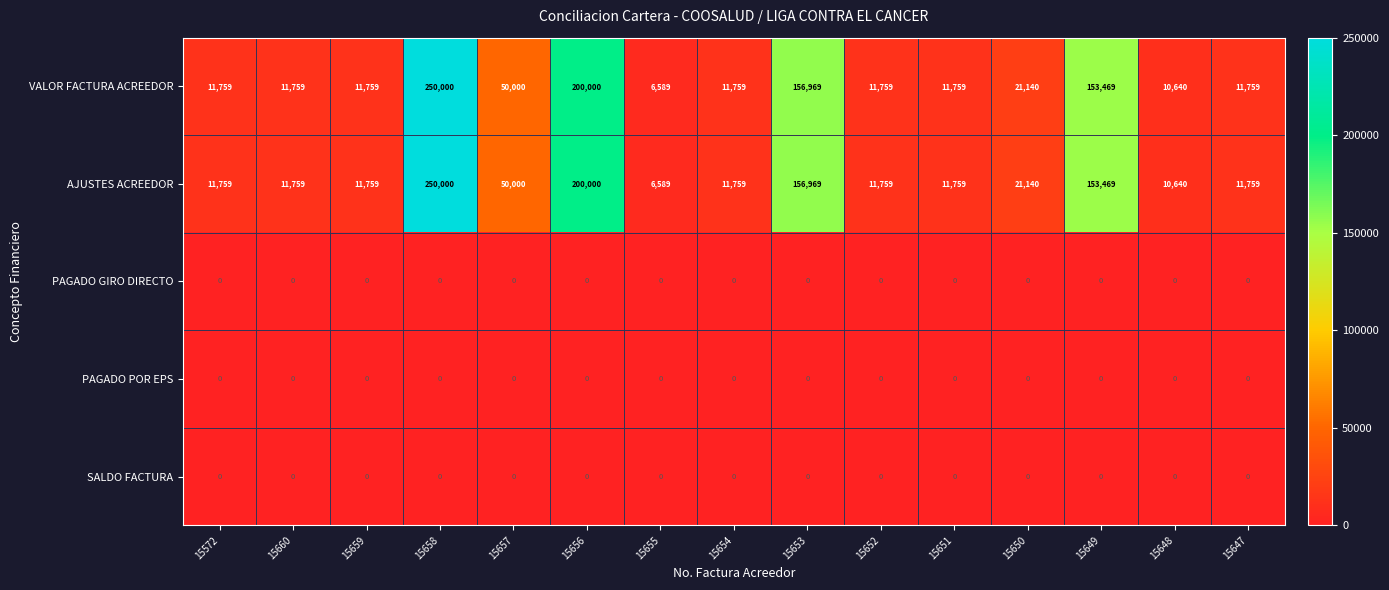

Which label corresponds to the largest value in the chart?

15658